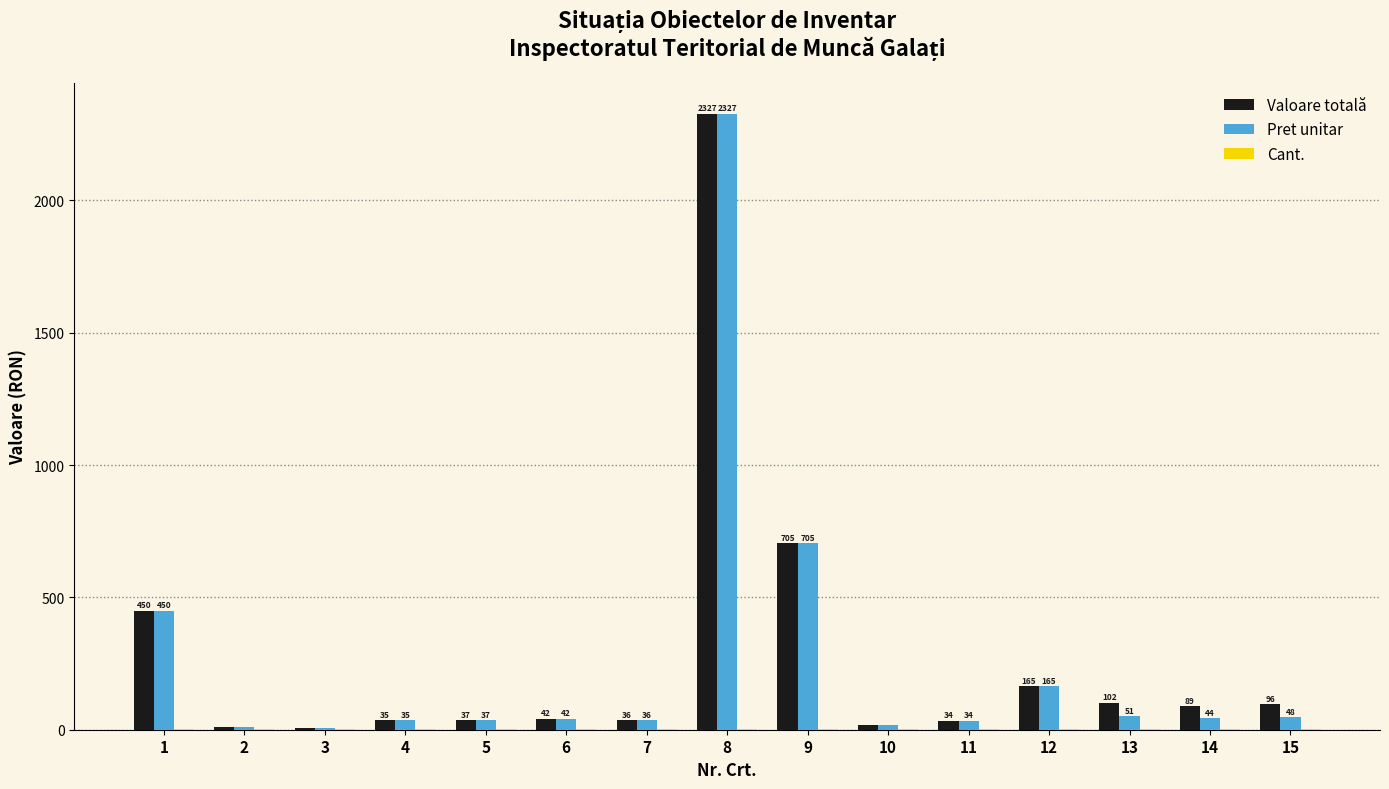

At which category is the sum across all series the highest?

8